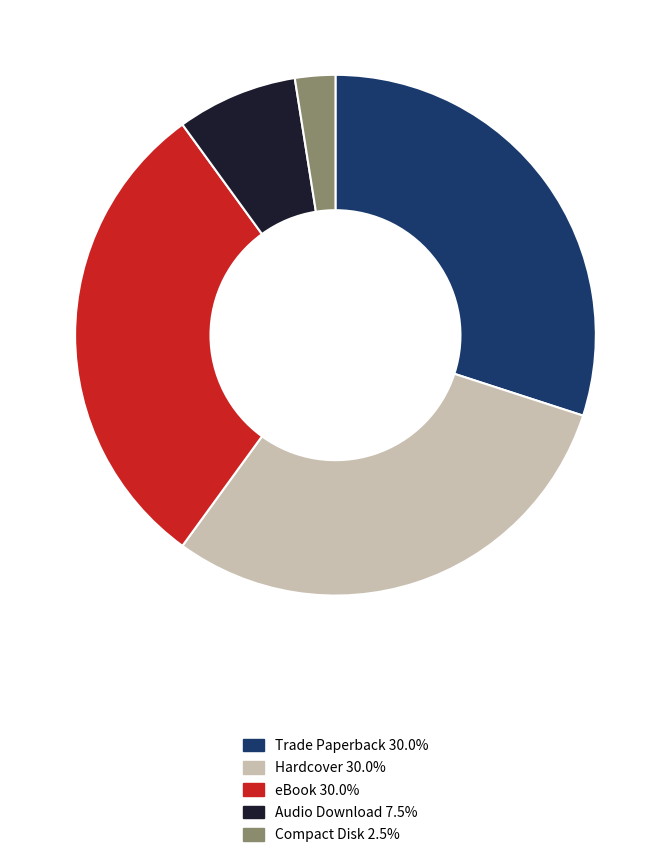

How many slices are in this pie chart?

5